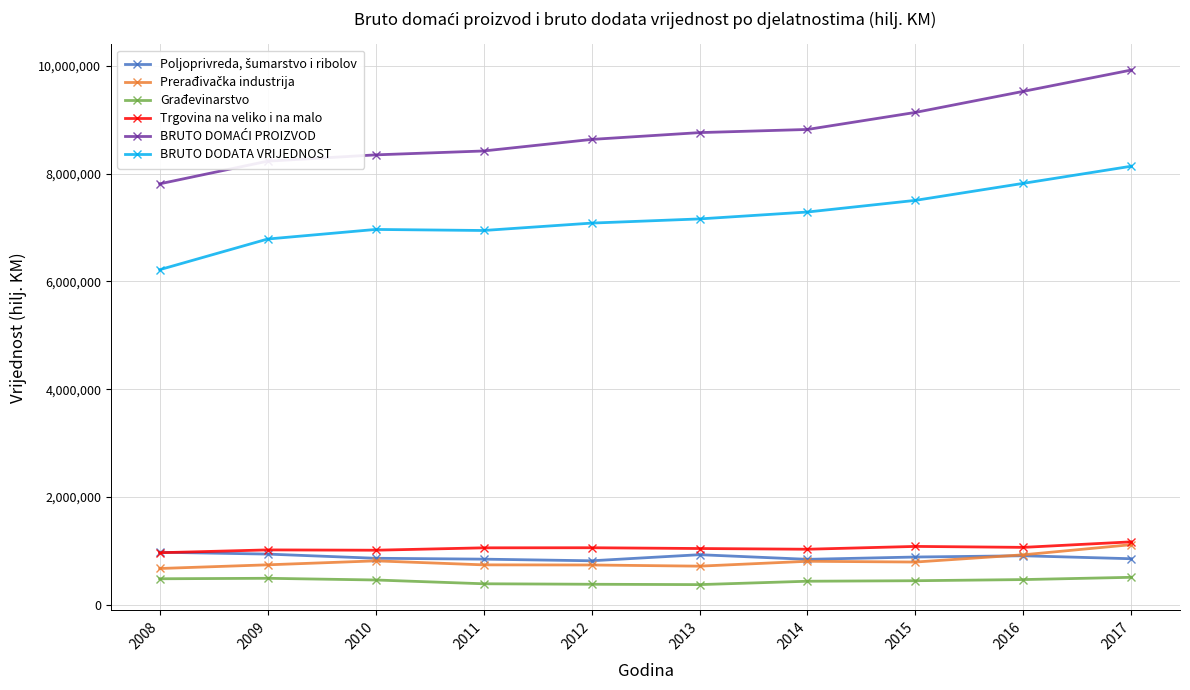

What is the spread (max minus min) of values at 2008?

7331542